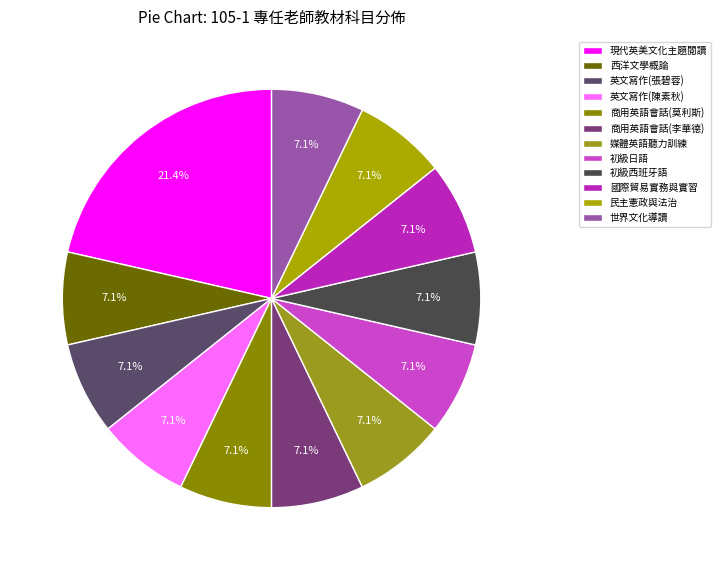

Count the number of slices in the pie.

12